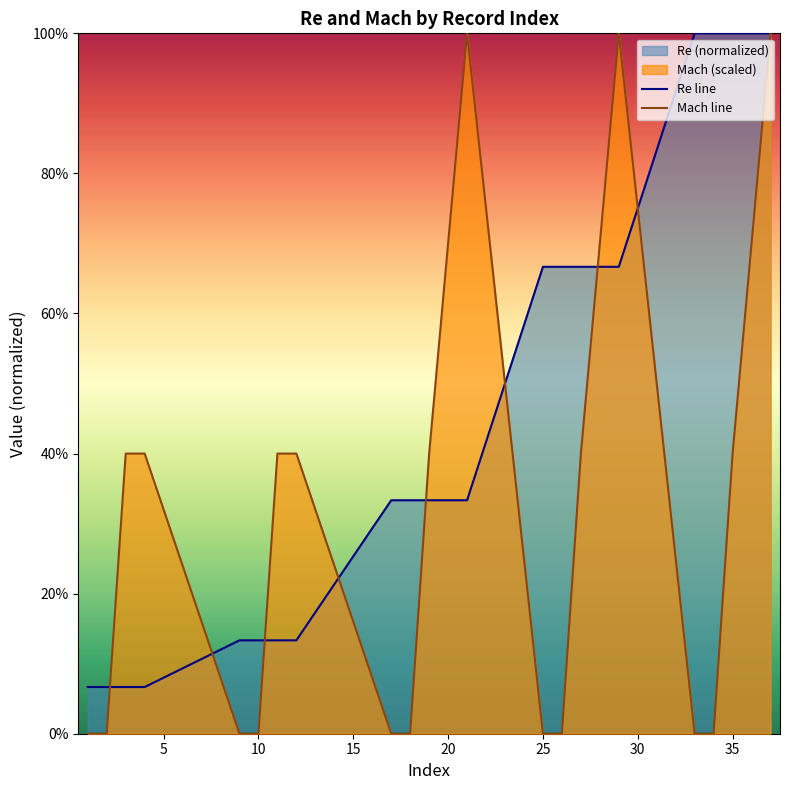

Which series has the largest total across all categories?

Re line